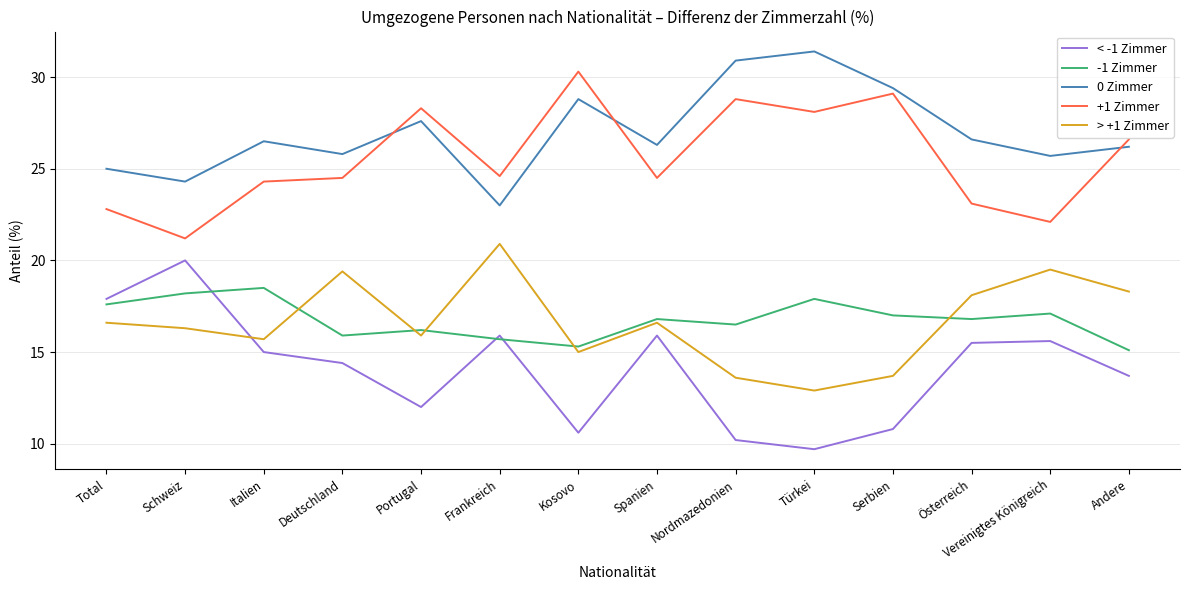

What is the total value across all series at Portugal?

100.0